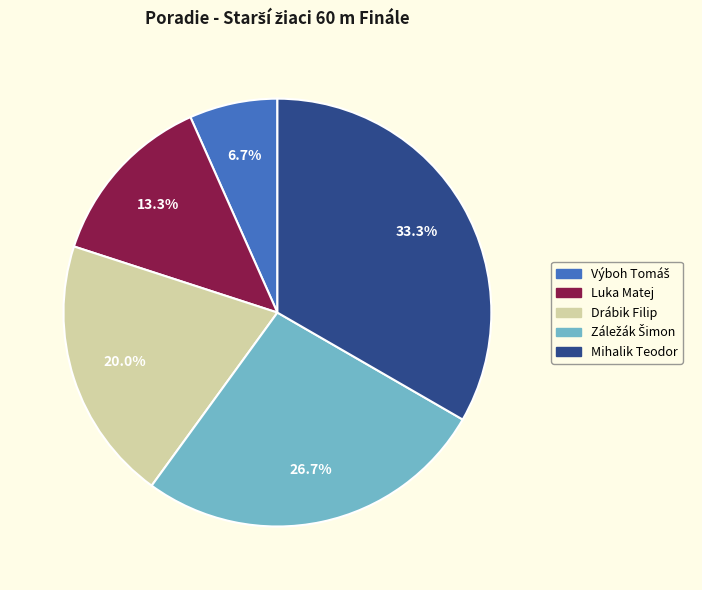

What portion of the pie excludes Luka Matej?

86.7%